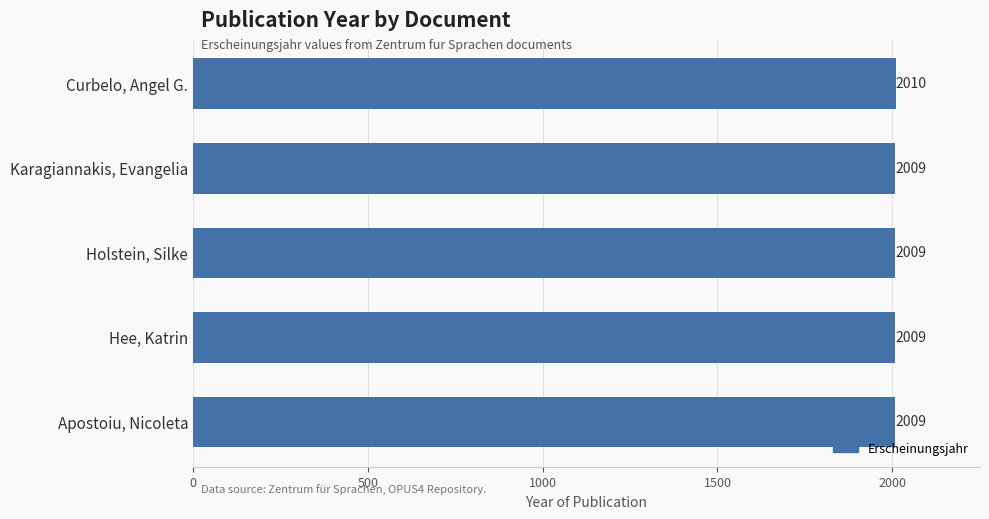

Reading top to bottom, transcribe all the data shown in this chart.

2010	2009	2009	2009	2009